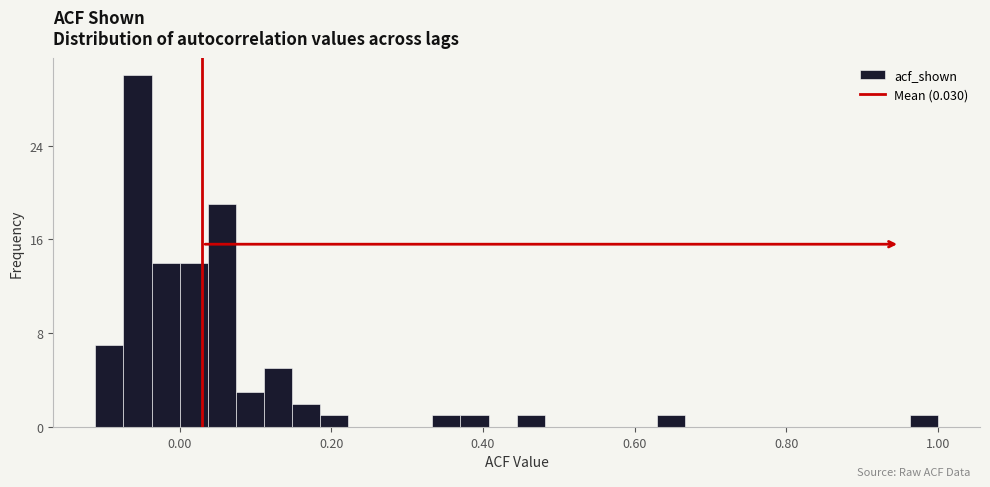

Around what value on the x-axis is the tallest bar? Give the approximate position of its centre, as read against the axis.

-0.06